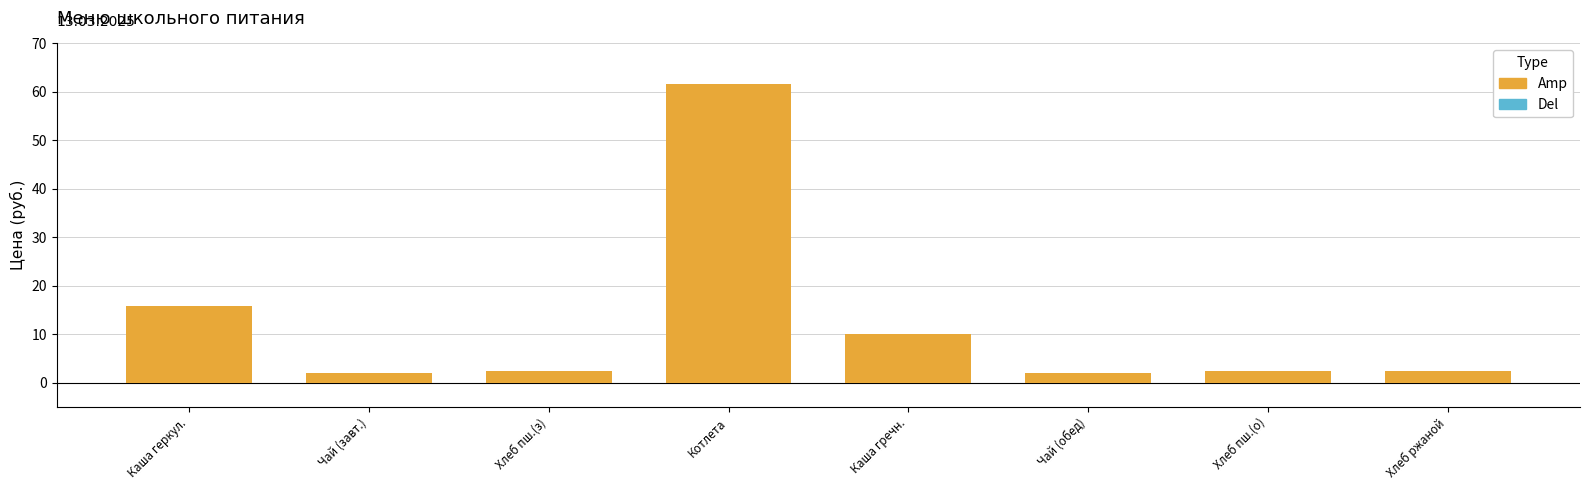

Reading left to right, extract all data points from this chart.

Каша геркул.=15.8	Чай (завт.)=2.0	Хлеб пш.(з)=2.5	Котлета=61.7	Каша гречн.=10.1	Чай (обед)=2.0	Хлеб пш.(о)=2.5	Хлеб ржаной=2.5